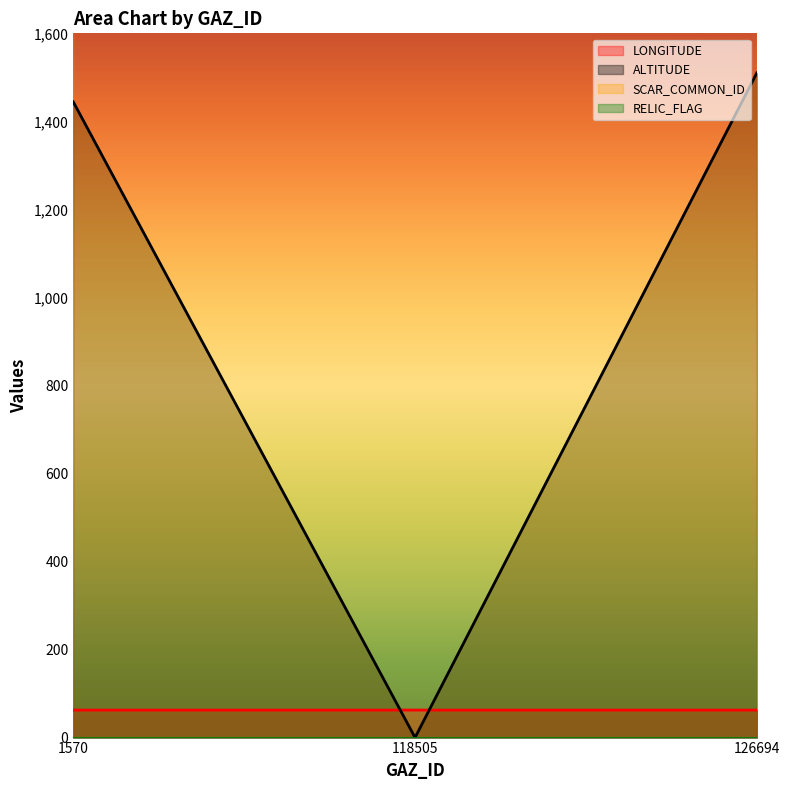

What is the value of the LONGITUDE point at the 3rd from the left?

62.5